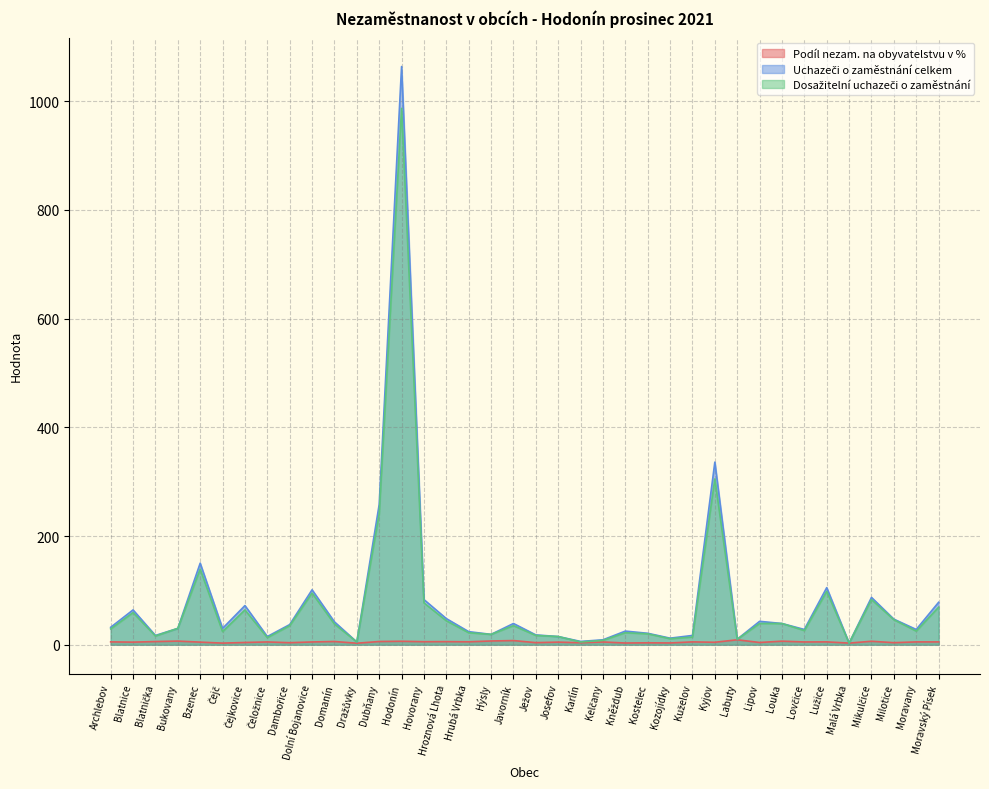

Which has a higher value, Kyjov or Archlebov?

Archlebov